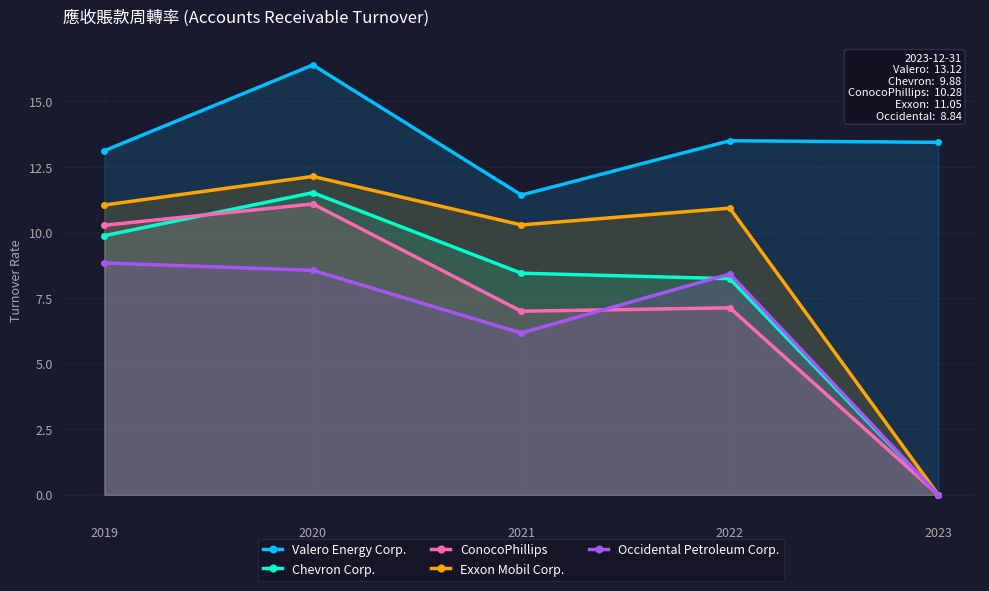

True or false: ConocoPhillips has more than 1 points higher than both neighbors.

True